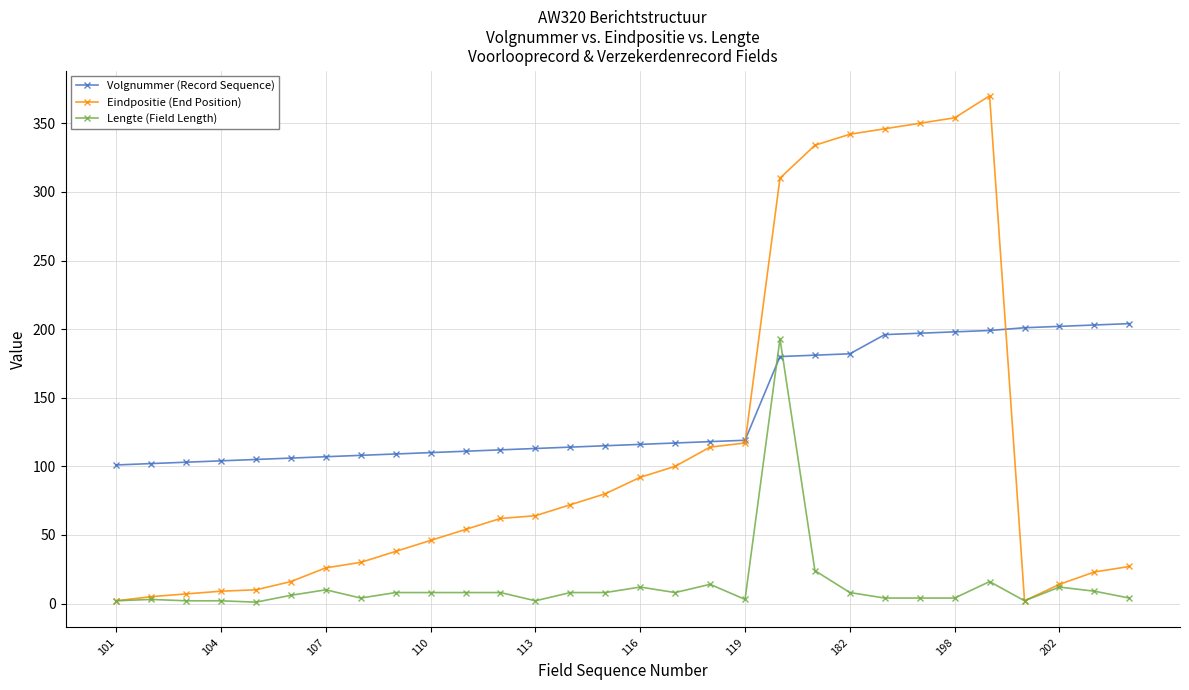

Which series has the widest spread of values?

Eindpositie (End Position)